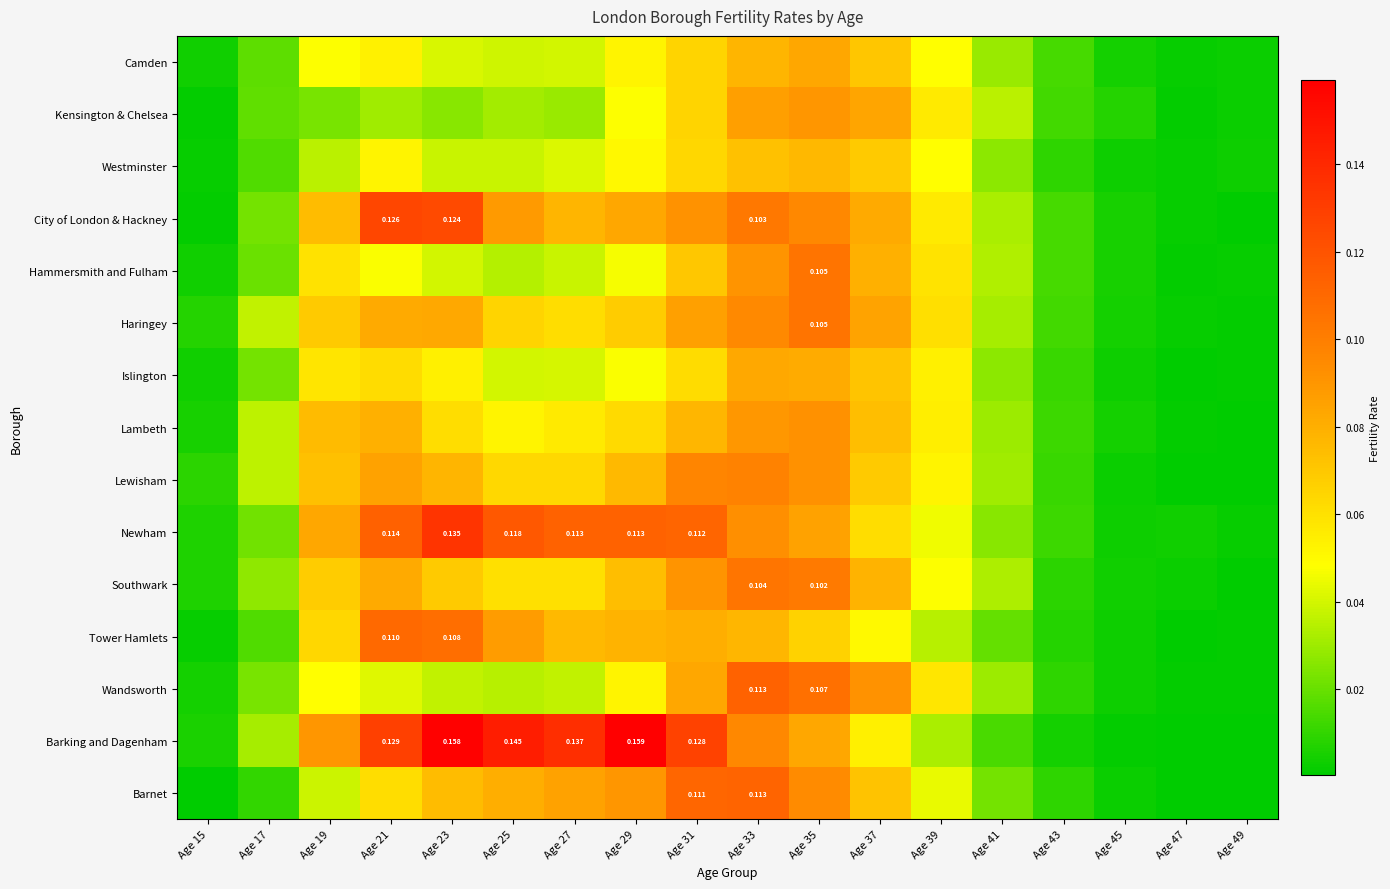

What is the difference between the second highest and second lowest values in the Southwark series?

0.1